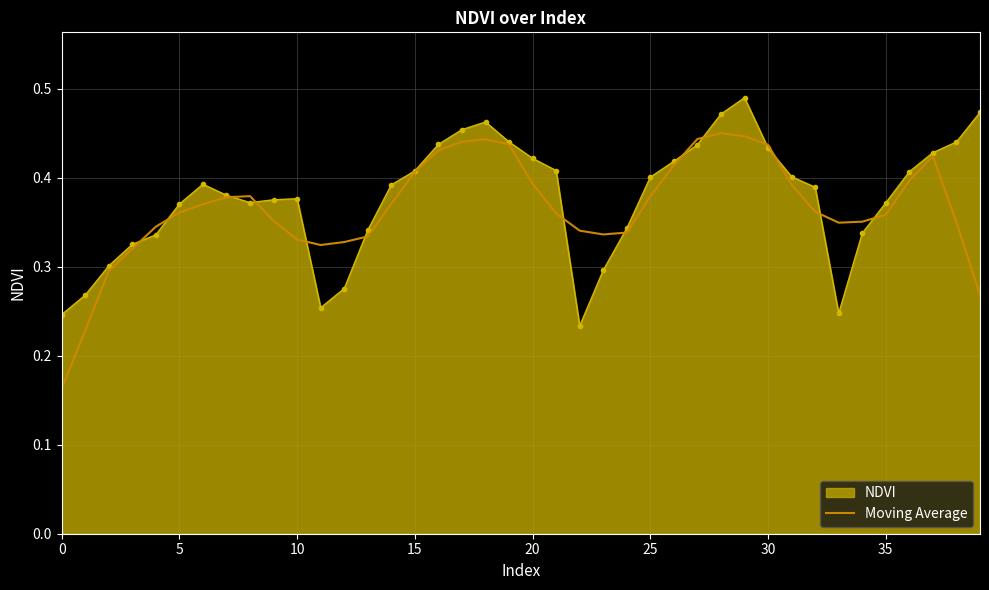

List the series in order of their peak value, lowest first.

Moving Average, NDVI